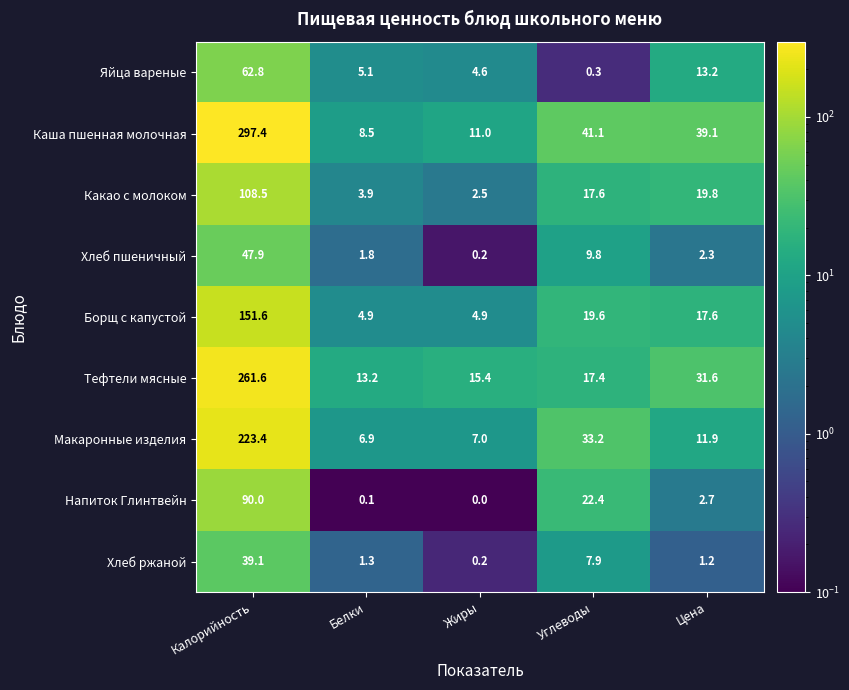

At which category does the chart reach its minimum across all series?

Жиры